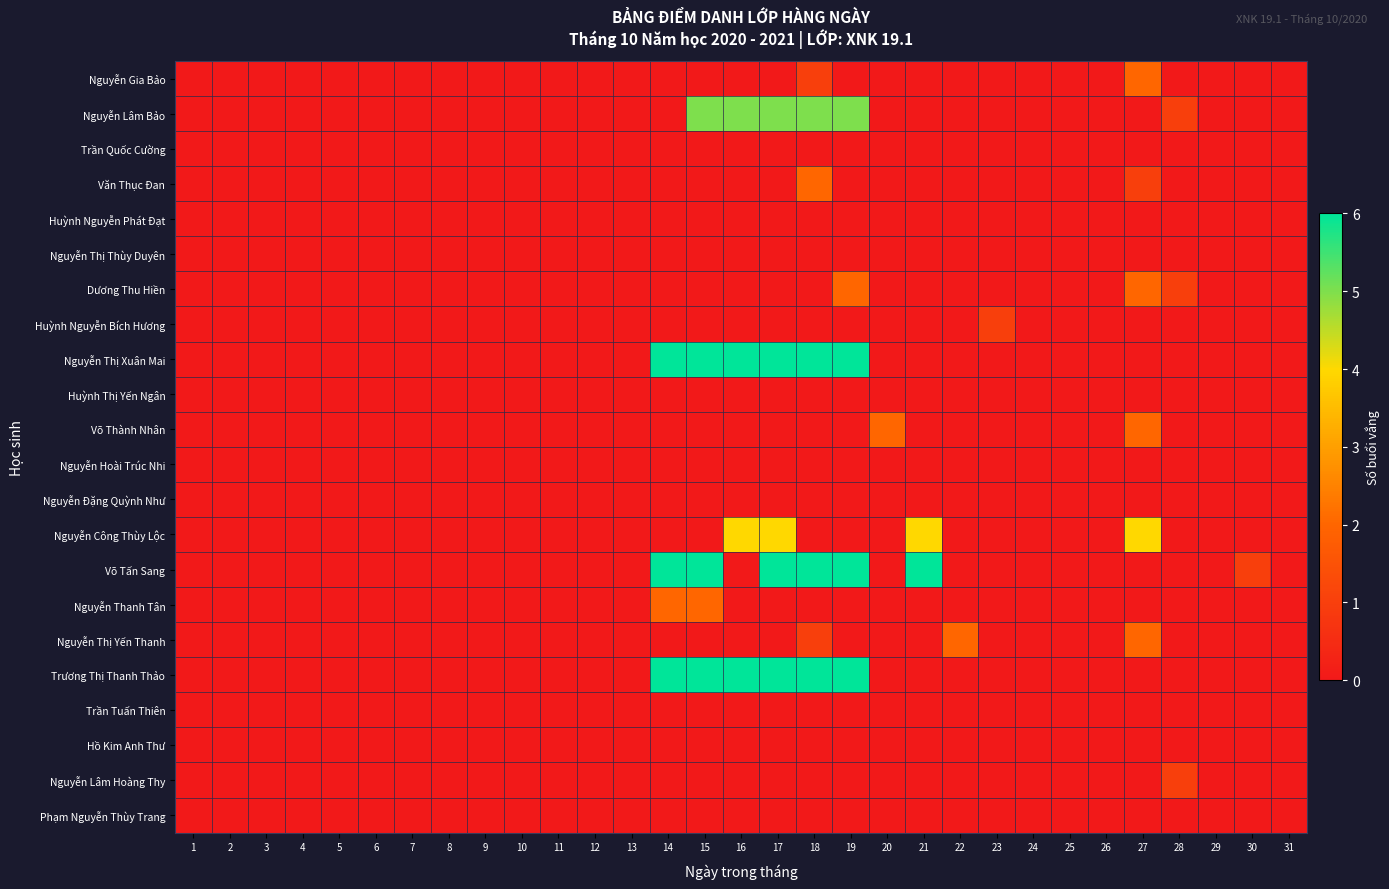

Which category has the lowest value across all series?

1